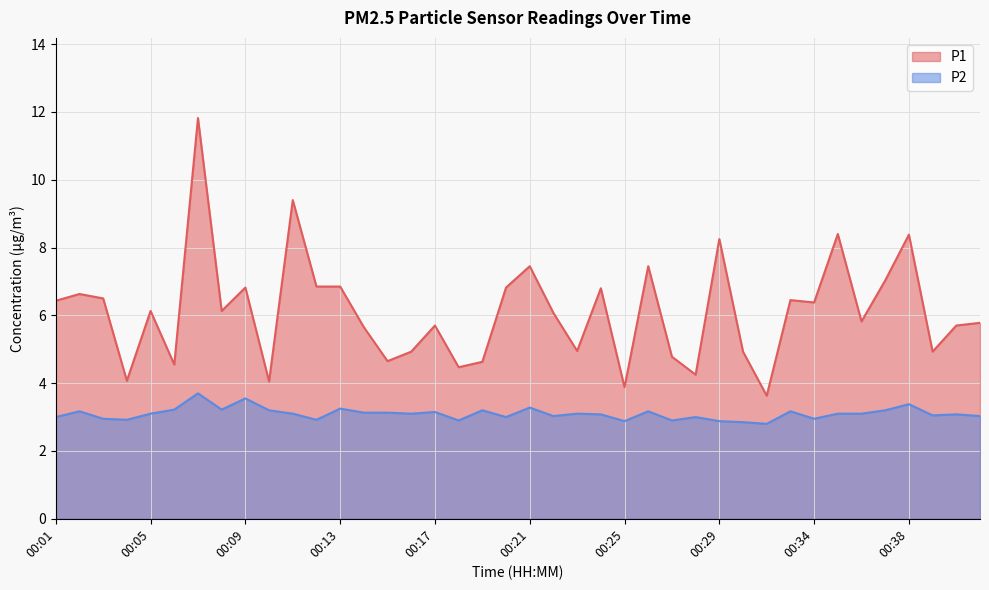

What is the difference between the maximum and second lowest values in the P1 series?

7.9